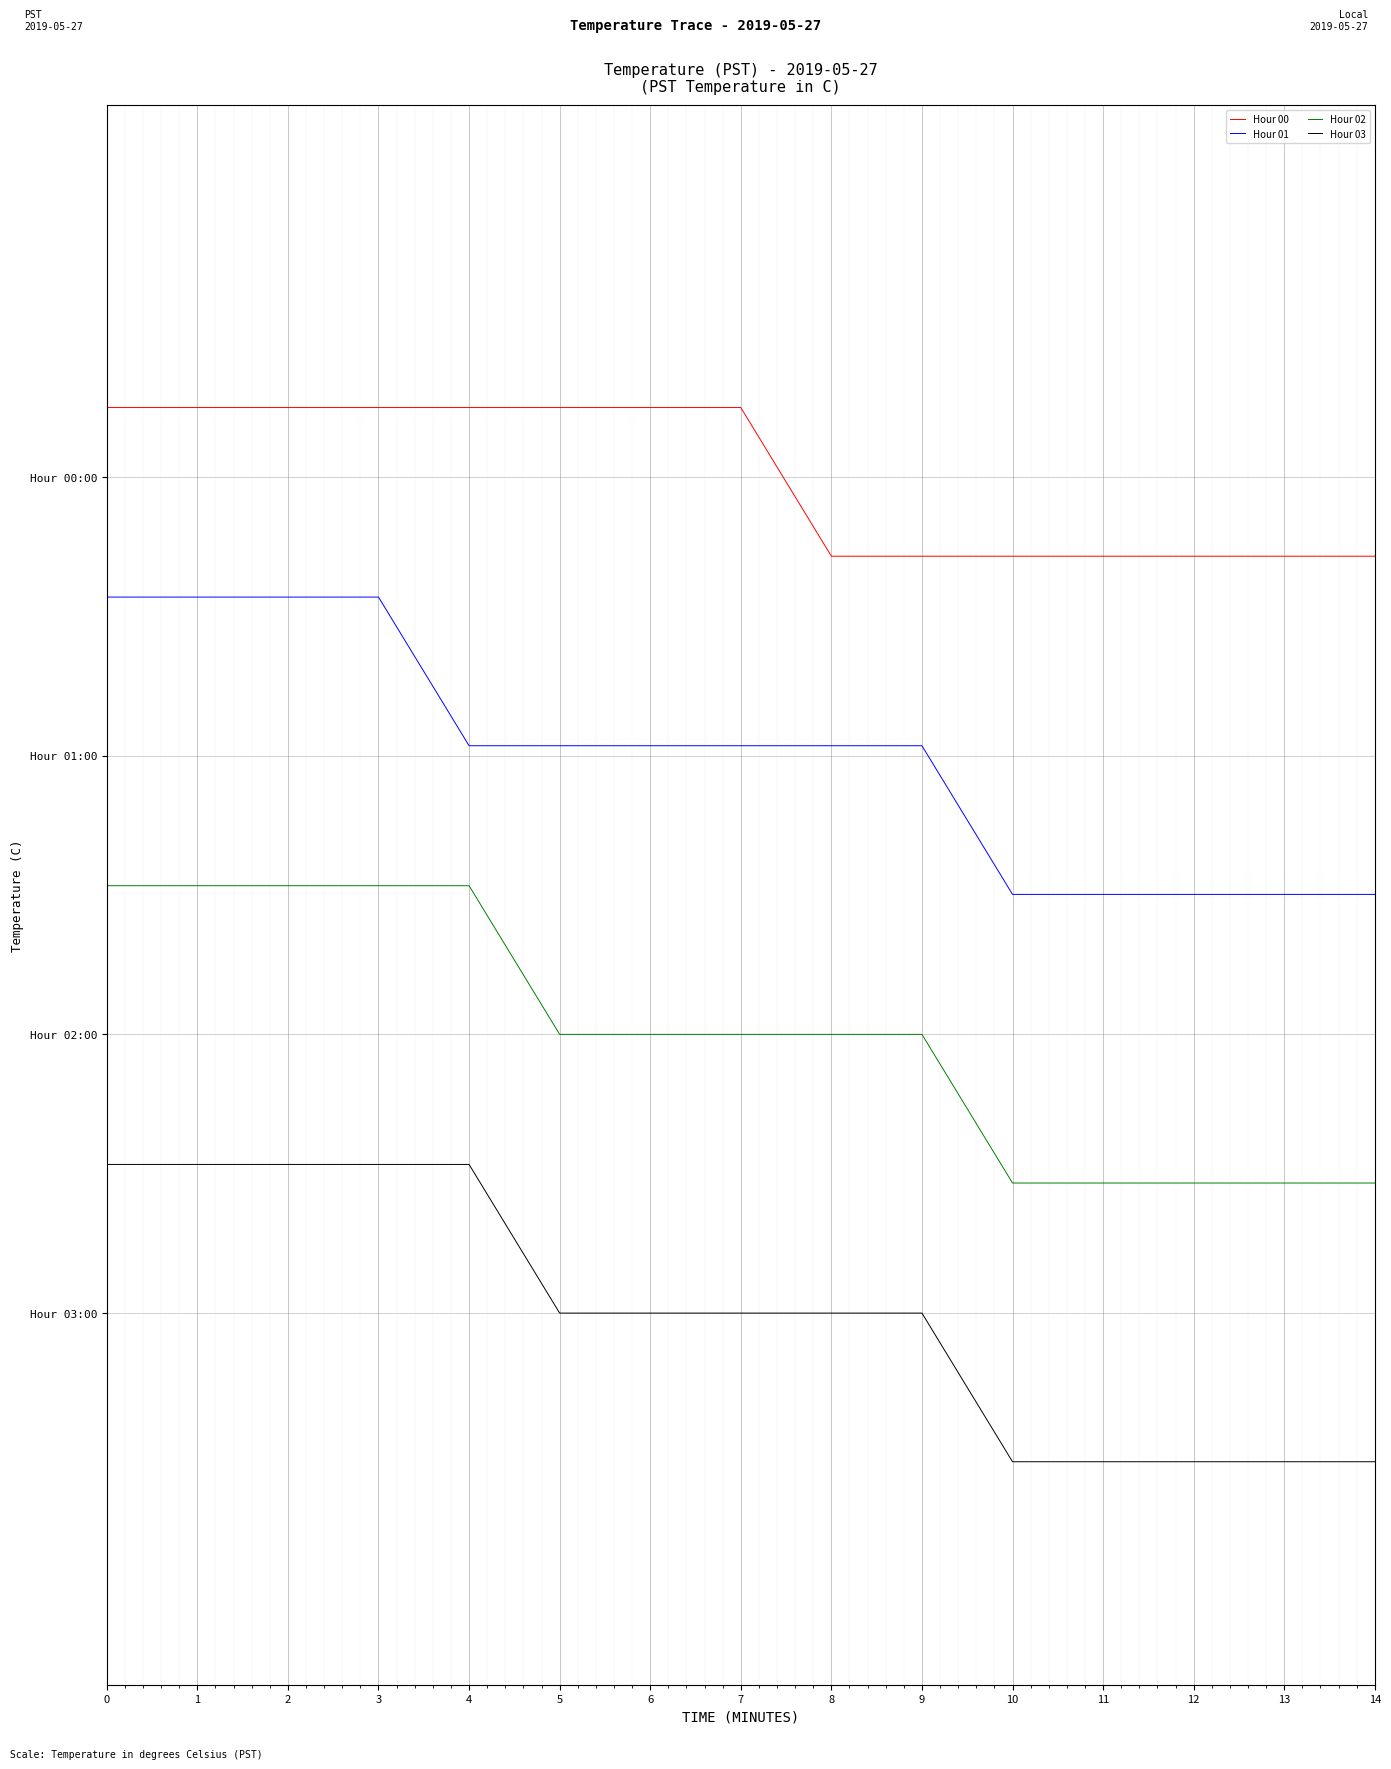

What are all the series names shown in the legend?

Hour 00, Hour 01, Hour 02, Hour 03